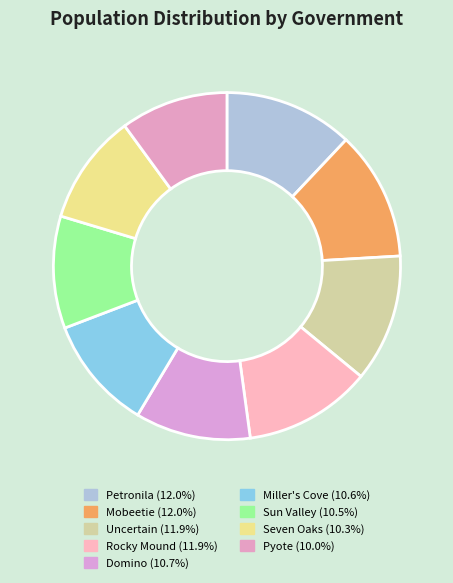

Rank the categories by value from lowest to highest.

Pyote, Seven Oaks, Sun Valley, Miller's Cove, Domino, Uncertain, Rocky Mound, Petronila, Mobeetie